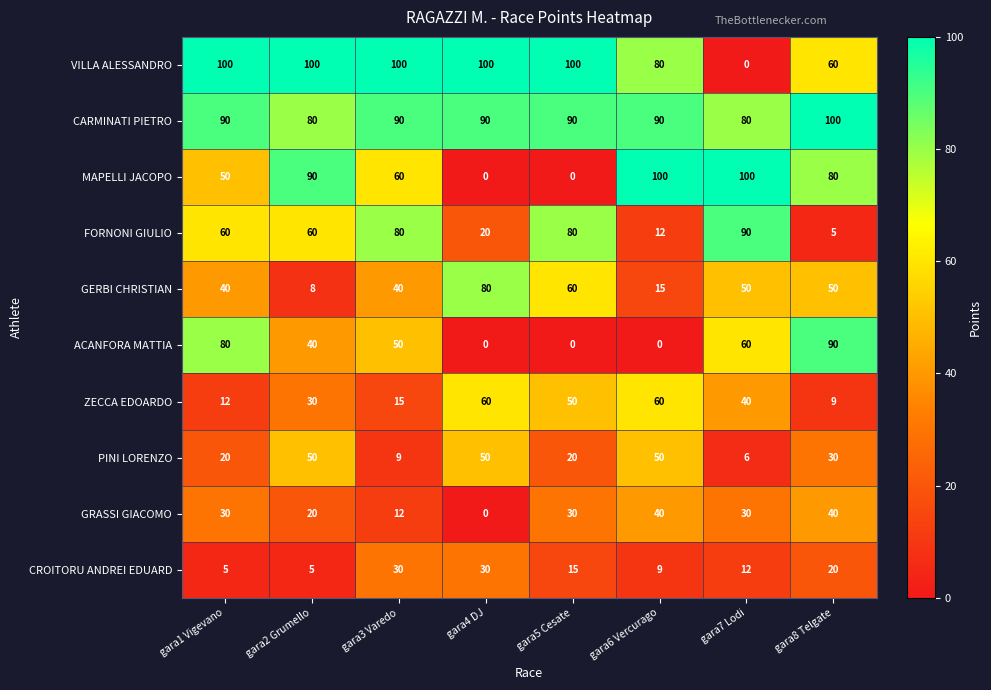

What is the sum of all PINI LORENZO values?

235